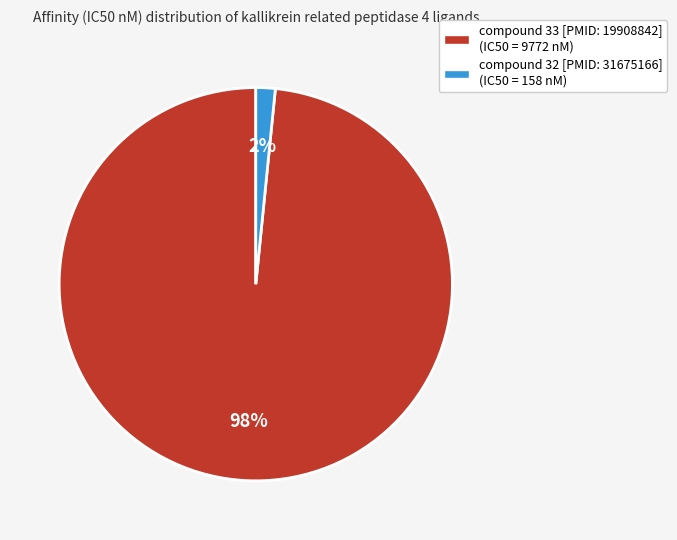

Is it true that compound 32 [PMID: 31675166] (IC50 = 158 nM) is 2% of the pie?

True